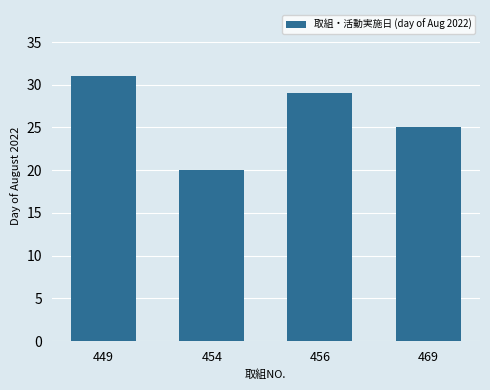

Which category has the highest value across all series?

449